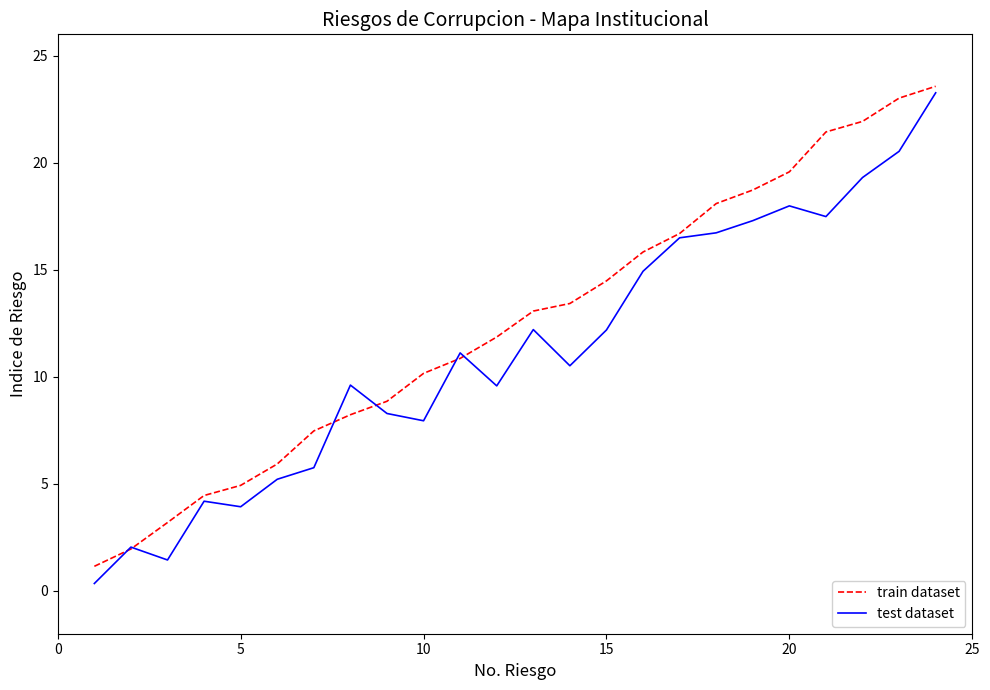

What is the sum of all train dataset values?

298.9